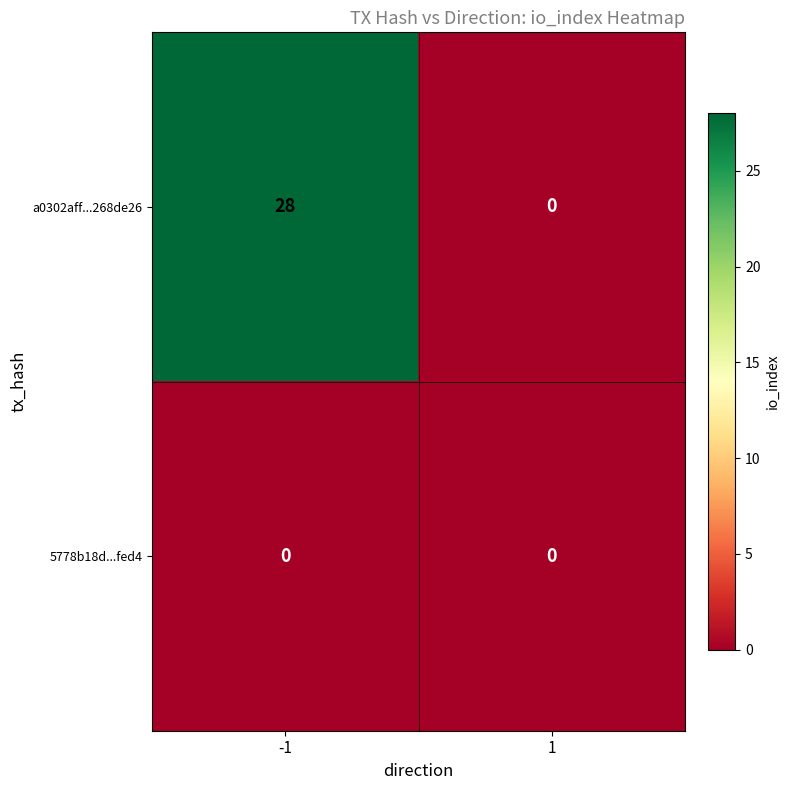

List the series in order of their overall mean, highest first.

a0302aff...268de26, 5778b18d...fed4